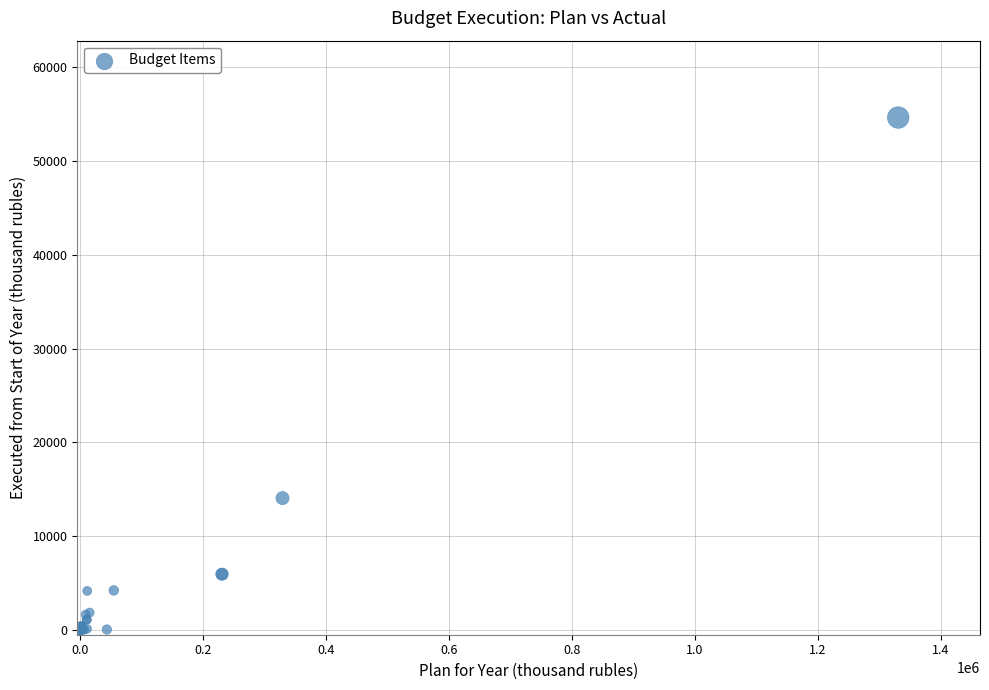

What Y value in the scatter plot is closest to 27313?

14063.6